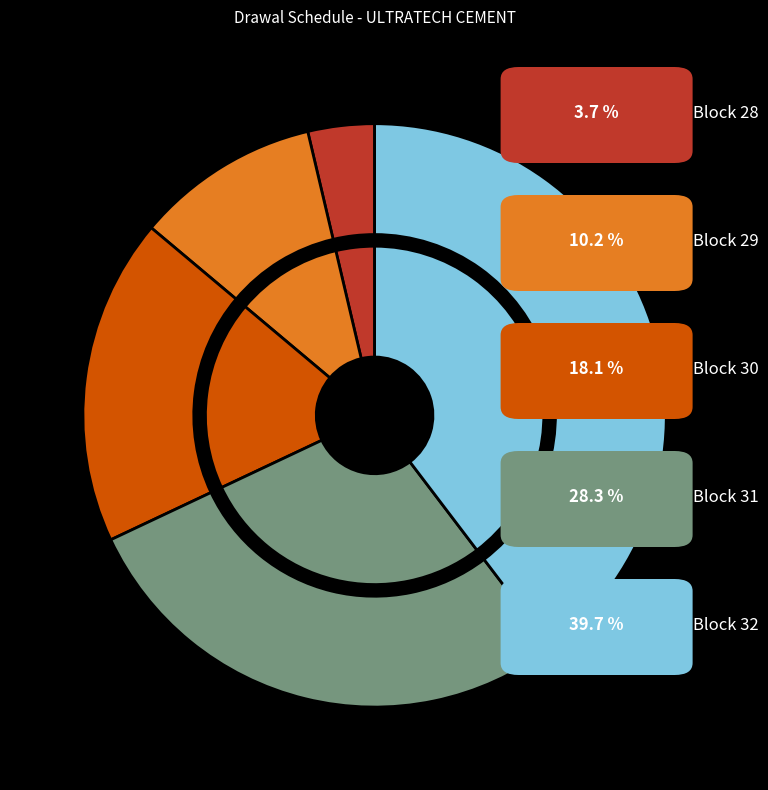

Is Block 4 the majority of the pie?

No